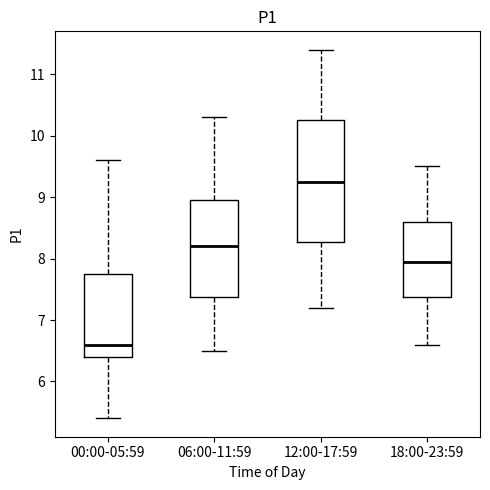

Which box is the tallest, from its lower edge to its upper edge?

12:00-17:59